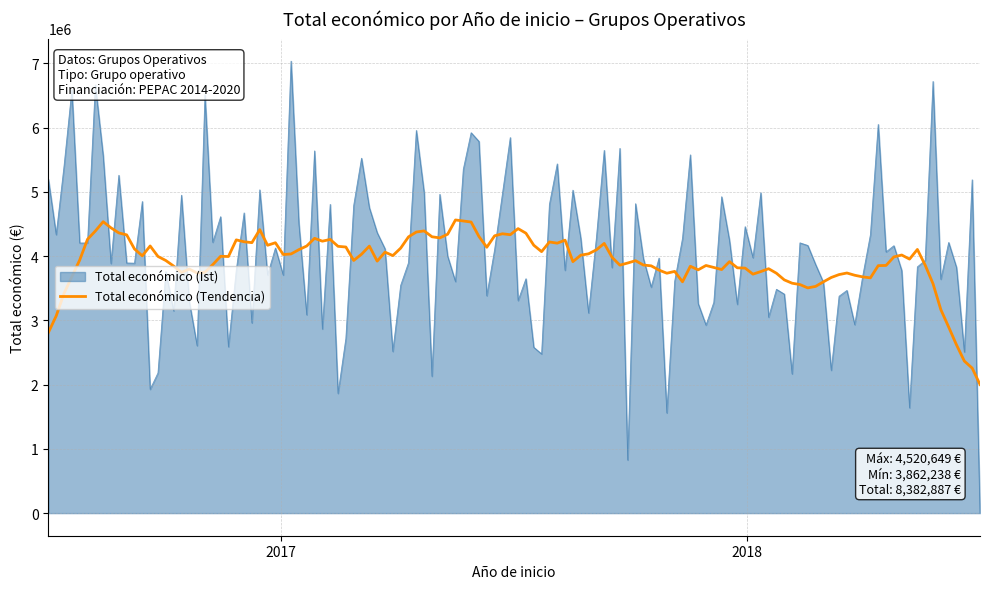

Does the chart display data point markers on the line(s)?

No